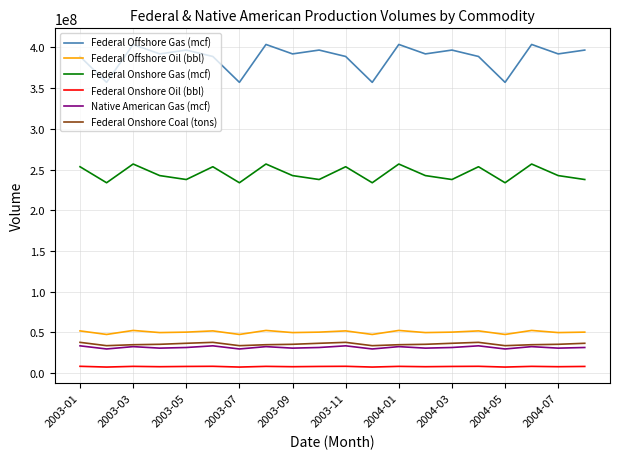

What is the sum of all Federal Offshore Gas (mcf) values?

7753784644